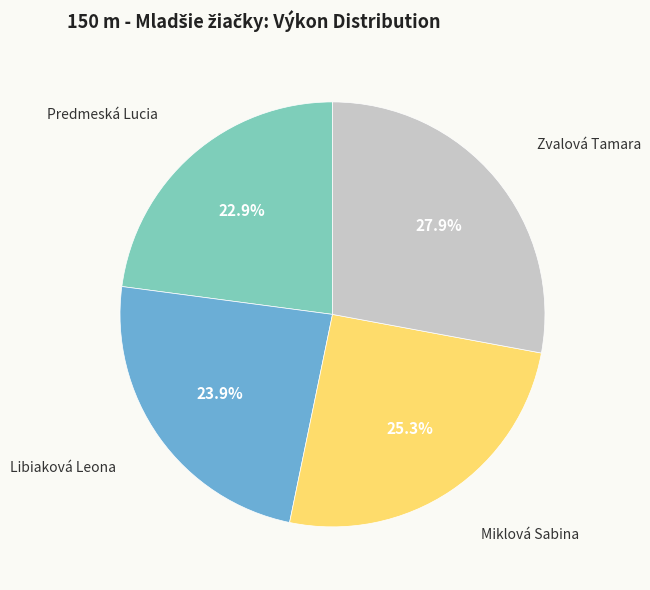

Does any single category account for the majority?

No